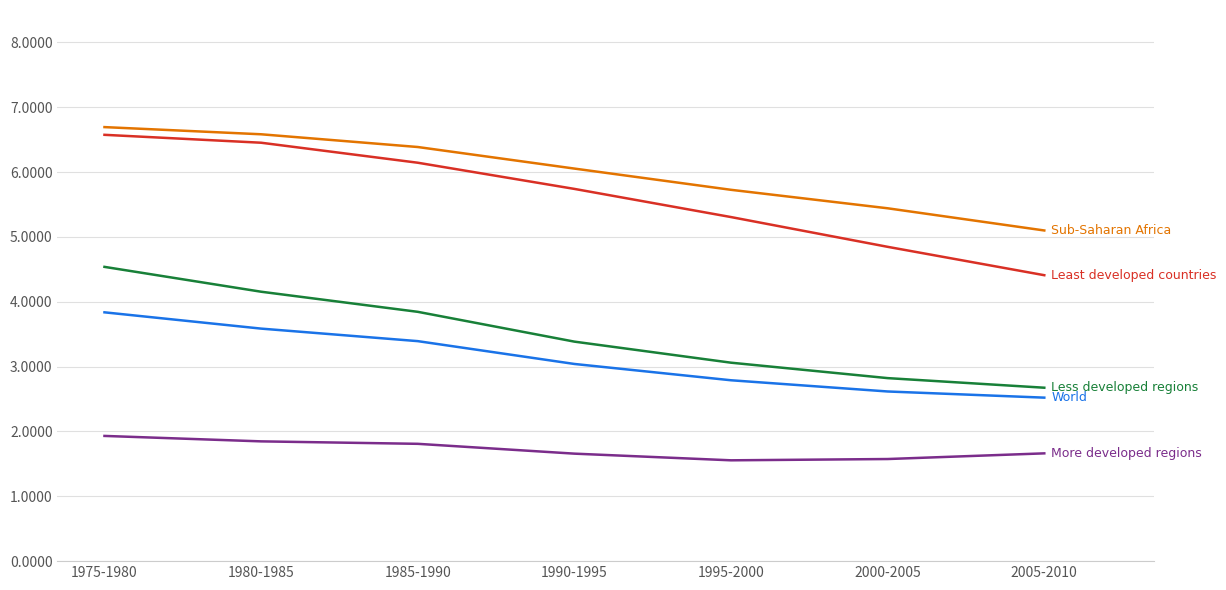

Reading left to right, transcribe all the data shown in this chart.

World: 1975-1980=3.8	1980-1985=3.6	1985-1990=3.4	1990-1995=3.0	1995-2000=2.8	2000-2005=2.6	2005-2010=2.5
Less developed regions: 1975-1980=4.5	1980-1985=4.2	1985-1990=3.8	1990-1995=3.4	1995-2000=3.1	2000-2005=2.8	2005-2010=2.7
Least developed countries: 1975-1980=6.6	1980-1985=6.5	1985-1990=6.1	1990-1995=5.7	1995-2000=5.3	2000-2005=4.8	2005-2010=4.4
More developed regions: 1975-1980=1.9	1980-1985=1.8	1985-1990=1.8	1990-1995=1.7	1995-2000=1.6	2000-2005=1.6	2005-2010=1.7
Sub-Saharan Africa: 1975-1980=6.7	1980-1985=6.6	1985-1990=6.4	1990-1995=6.1	1995-2000=5.7	2000-2005=5.4	2005-2010=5.1